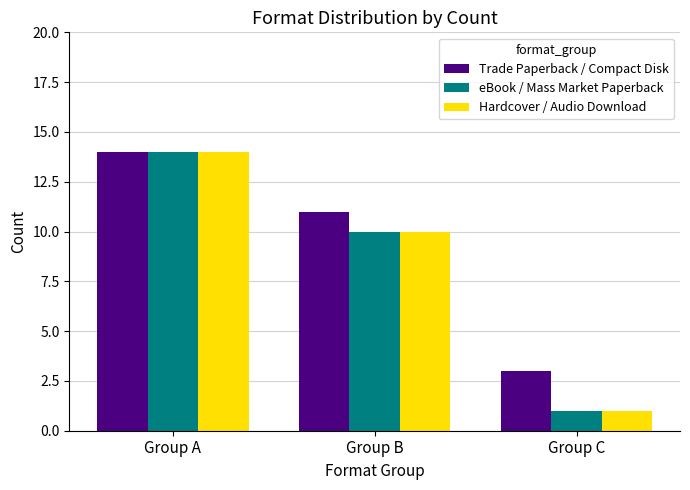

Are the bars grouped side by side (vs. stacked)?

Yes